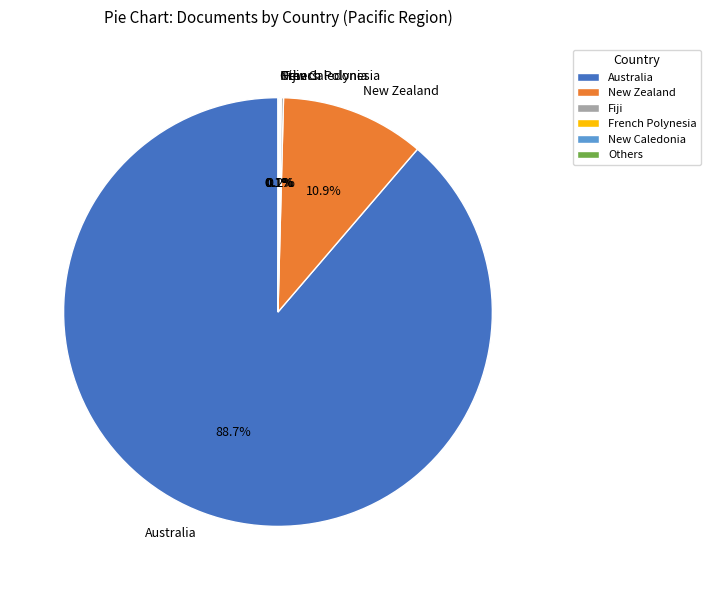

To the nearest percent, what is the average slice percentage?

17%